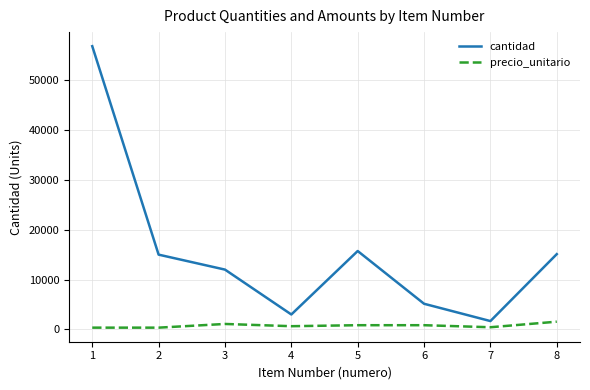

What is the minimum value for precio_unitario?

360